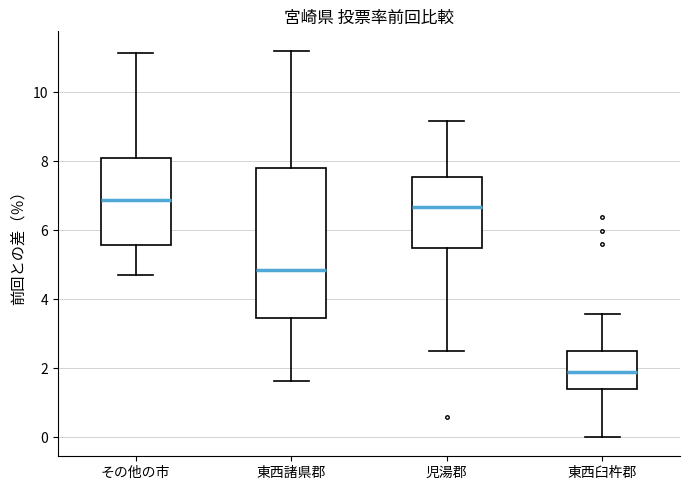

Which box's median line is the lowest?

東西臼杵郡